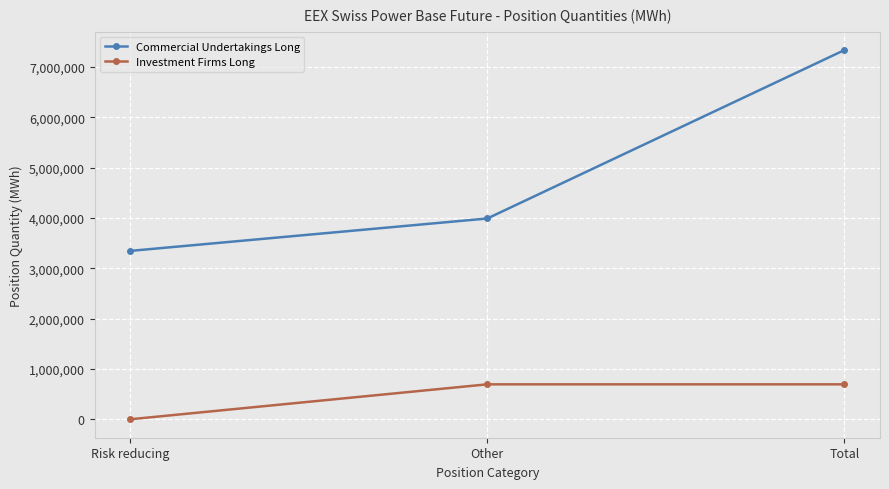

What is the sum of all Commercial Undertakings Long values?

14674066